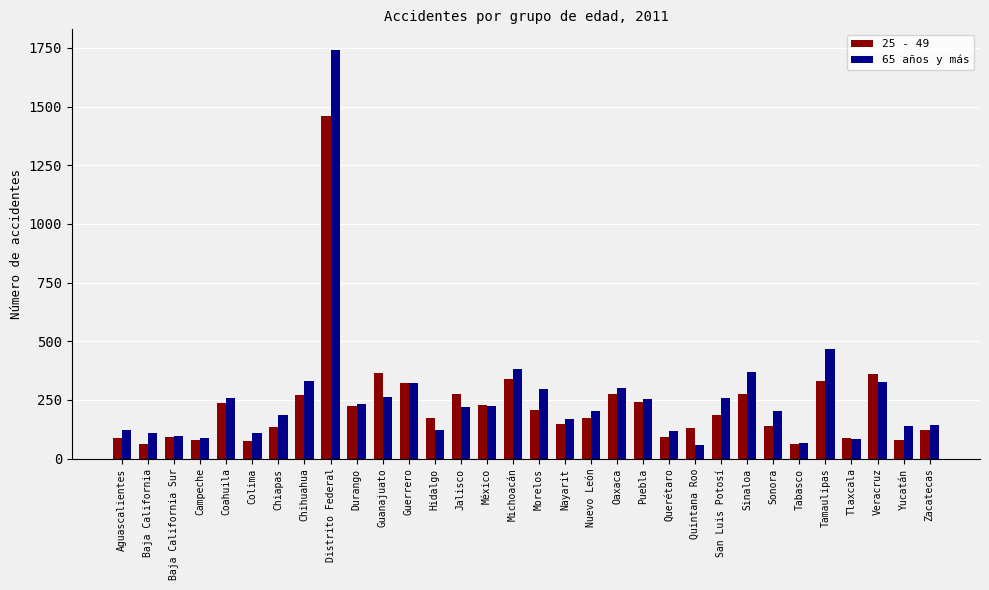

Which series has the largest total across all categories?

65 años y más